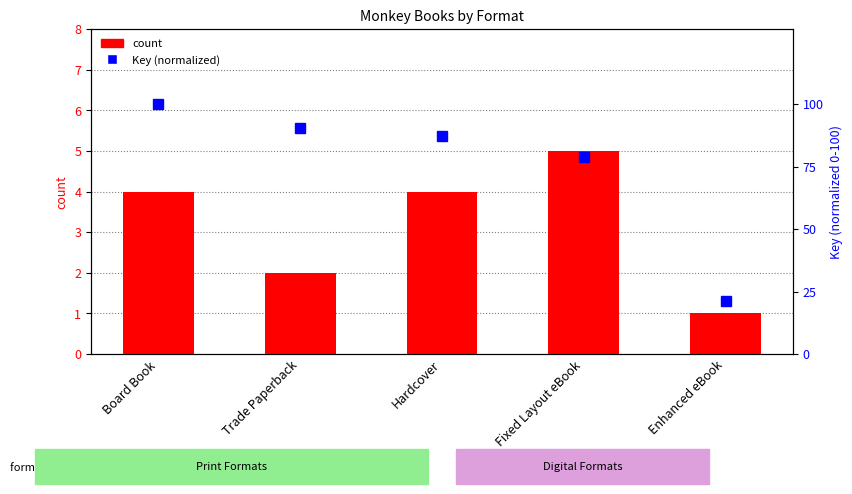

What is the spread (max minus min) of values at Hardcover?

83.0